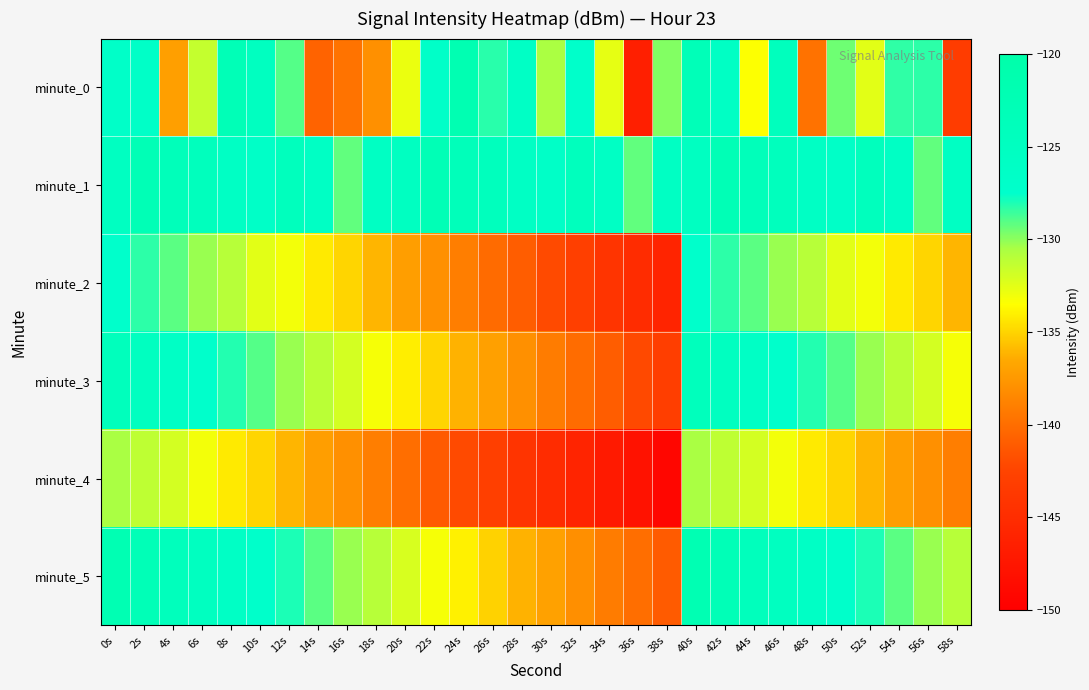

Which has a higher value, 22s or 34s?

22s